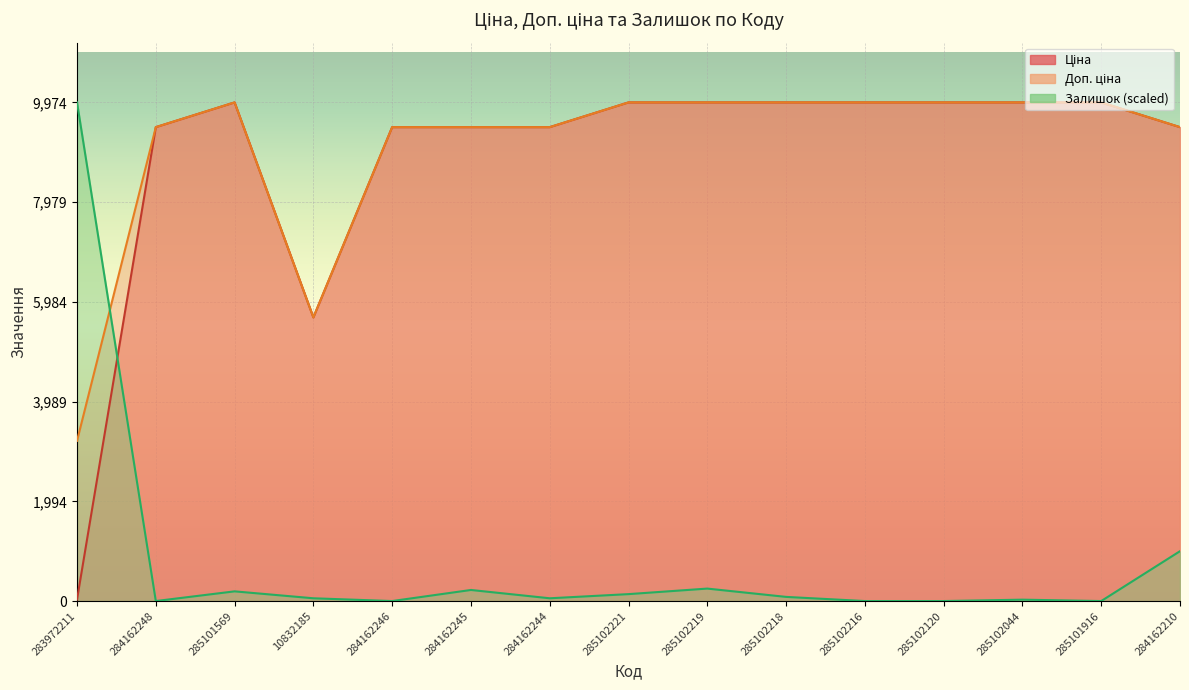

Between 284162246 and 284162210, which series saw the biggest shift?

Залишок